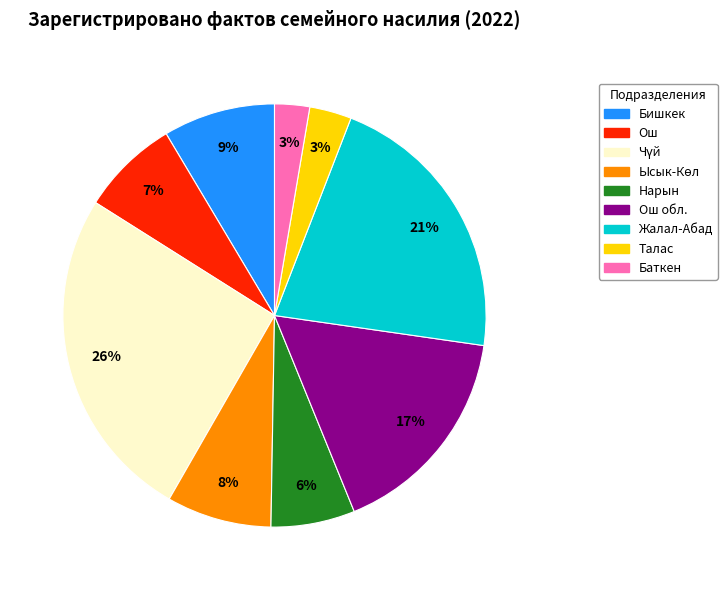

Is there any slice that represents more than half of the pie?

No